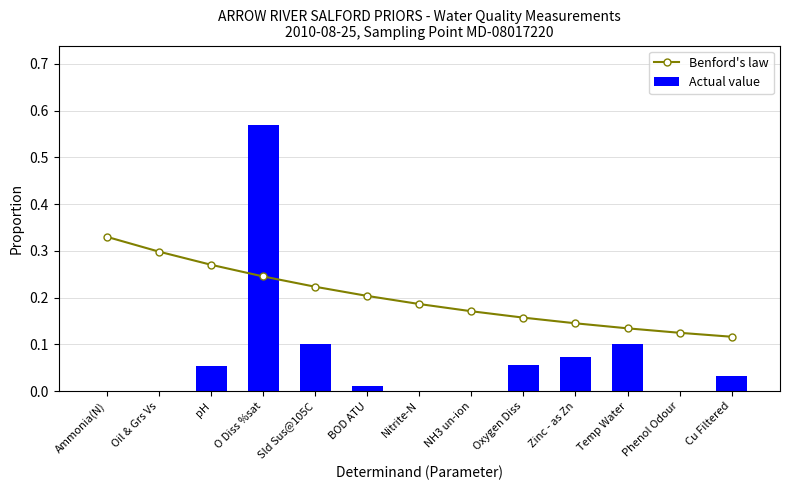

How many series are shown in this chart?

2